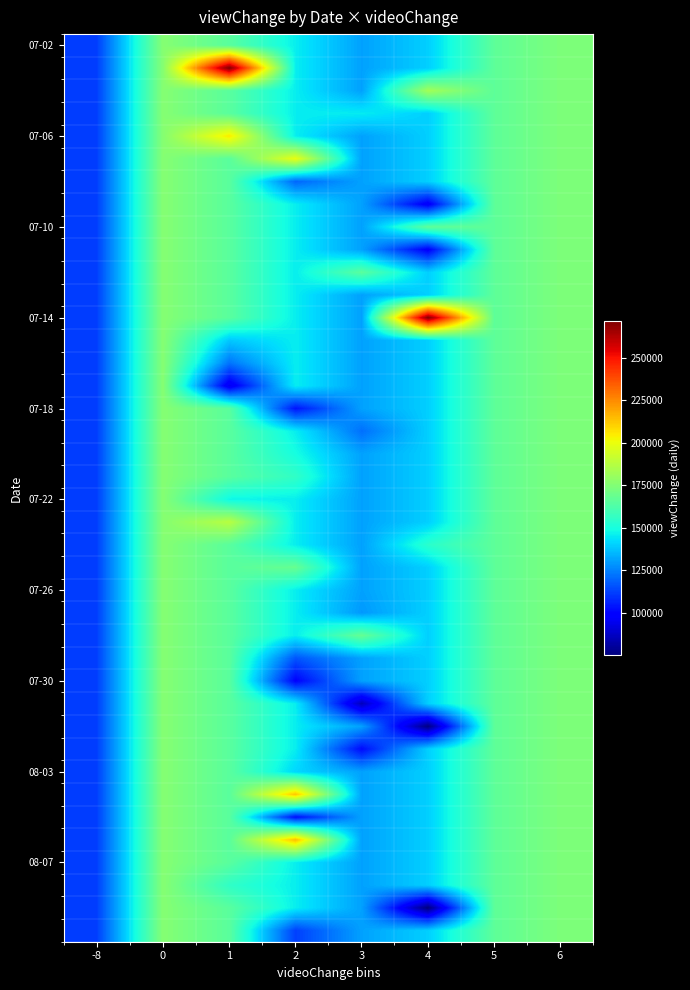

At how many categories does at least one series exceed 245610?

2